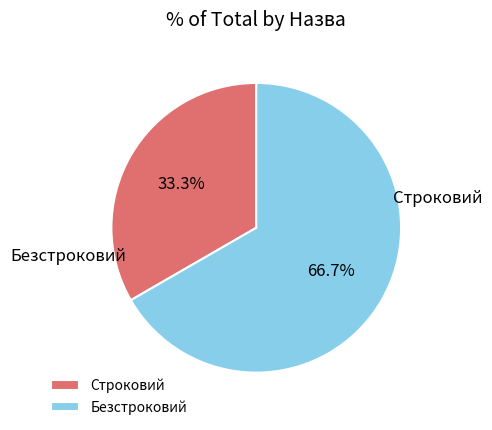

How much of the chart is everything except Строковий?

66.7%